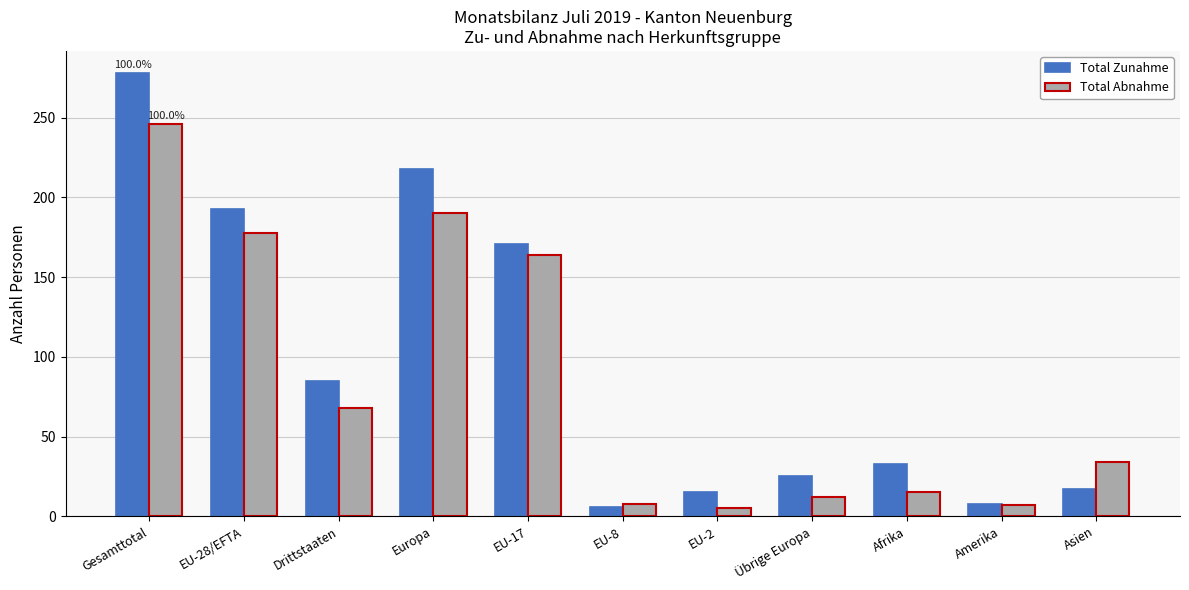

Which series has the largest range (max minus min)?

Total Zunahme